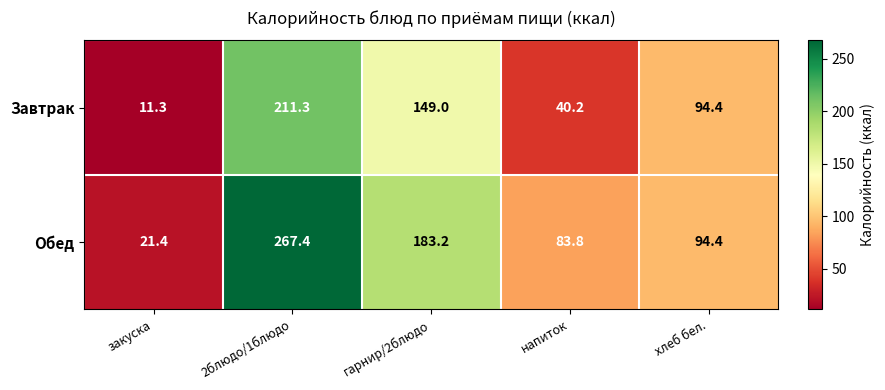

List the series in order of their overall mean, highest first.

Обед, Завтрак